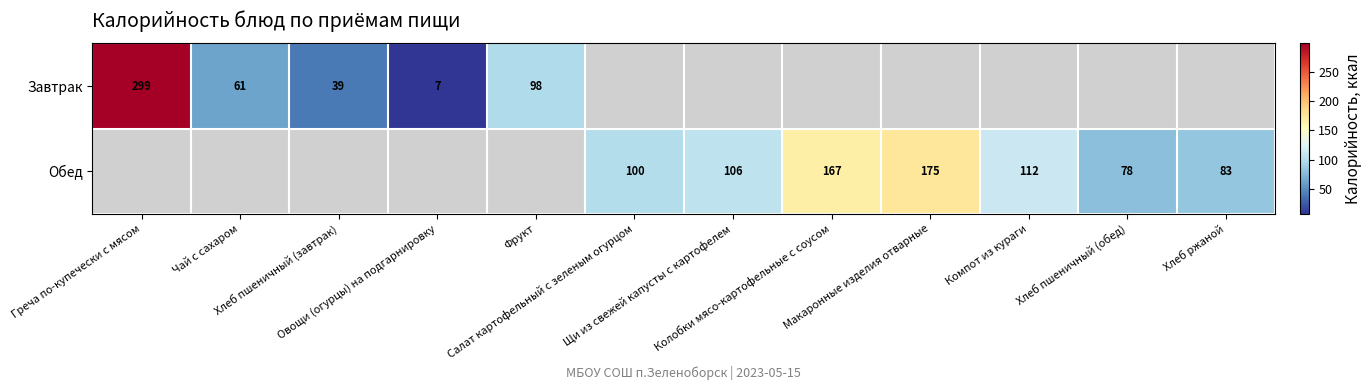

Which series changed the most between Салат картофельный с зеленым огурцом and Хлеб пшеничный (обед)?

Обед